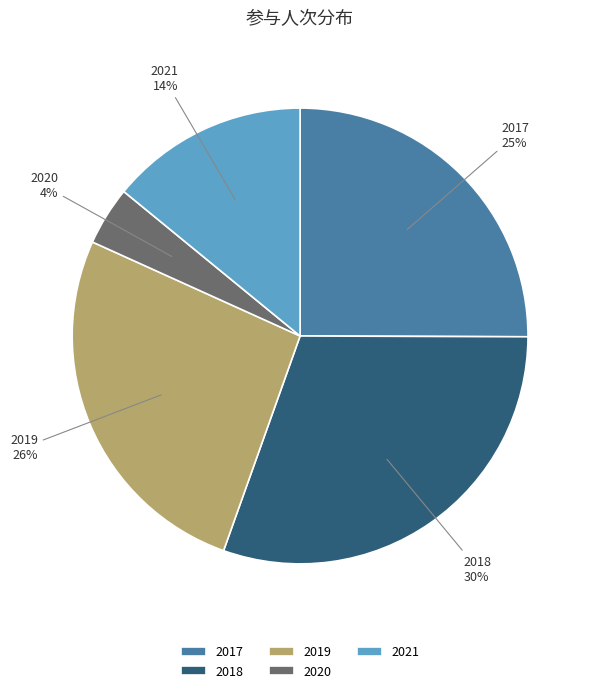

To the nearest percent, what is the difference between the largest and smallest slice percentages?

26%